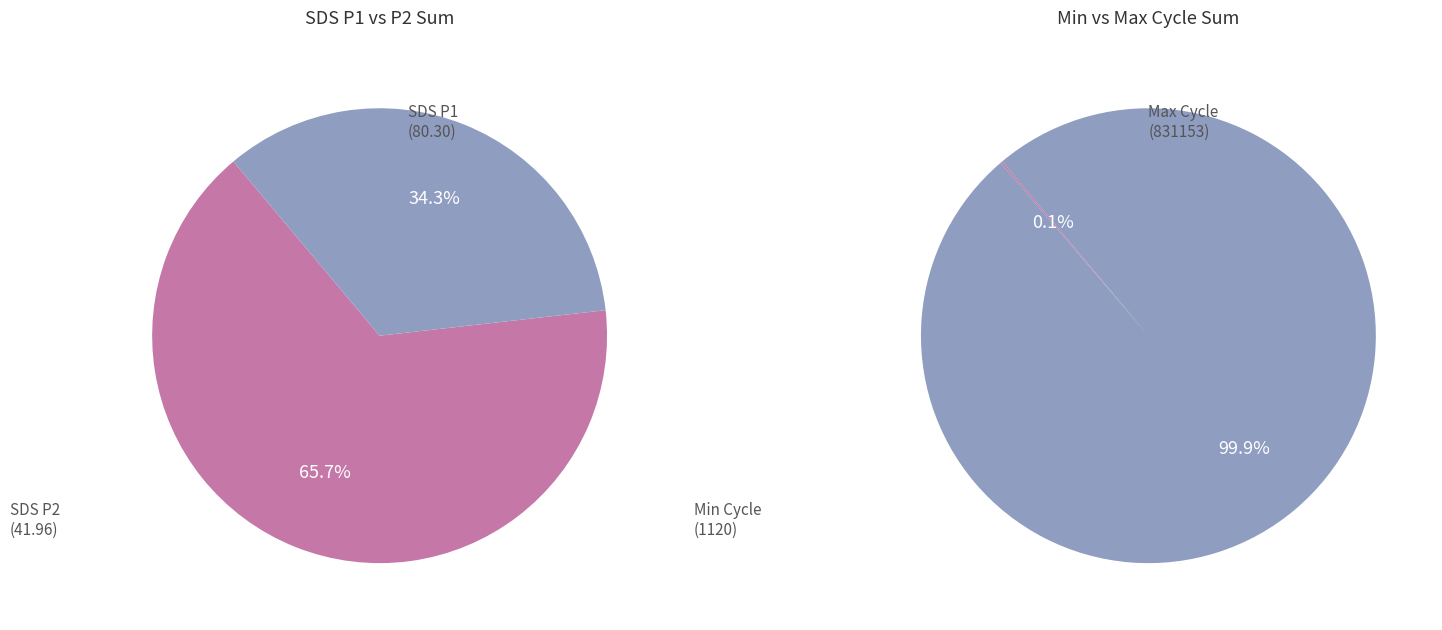

Rank the categories by value from highest to lowest.

SDS_P1, SDS_P2